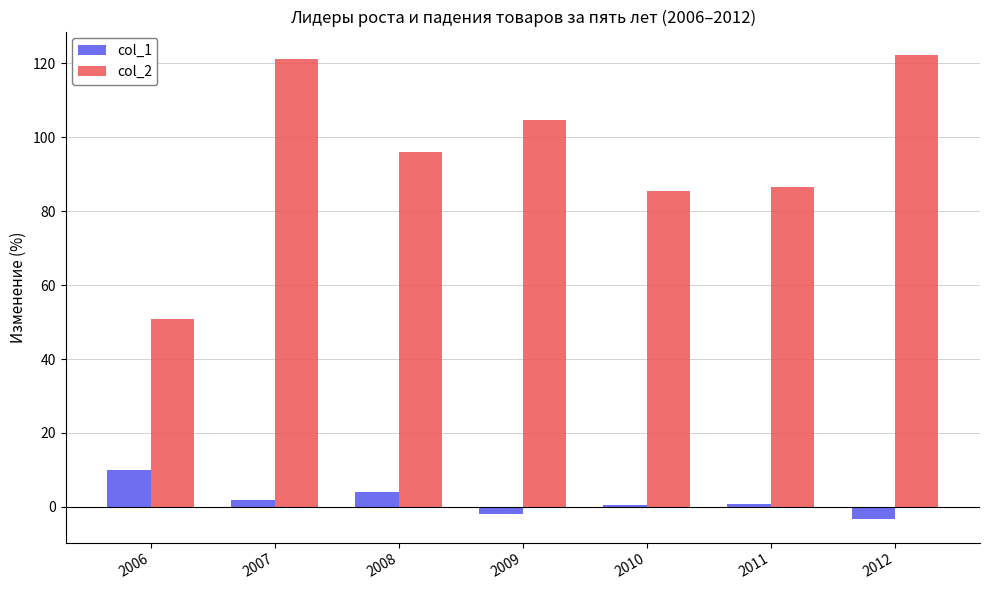

Rank the series by their maximum value, from lowest to highest.

col_1, col_2